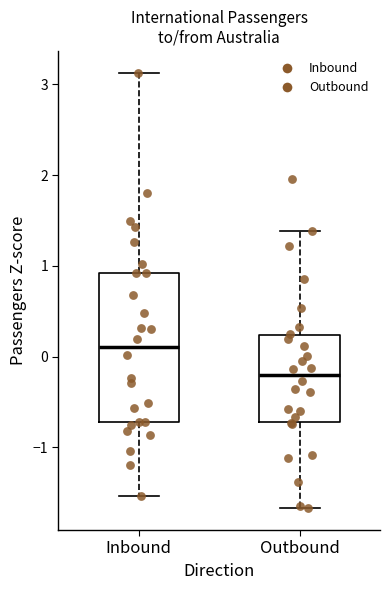

Where is the lower edge of the box for Inbound on the y-axis? The values are not printed on the chart, so give them approximately, as read against the axis.

-0.7